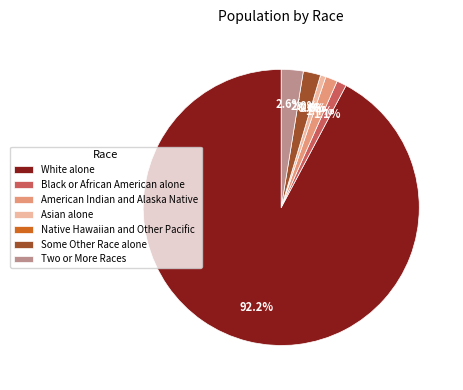

What is the smallest slice in the pie chart?

Native Hawaiian and Other Pacific